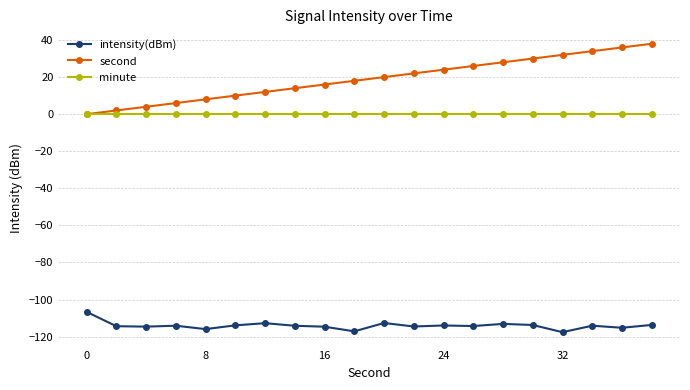

Does the chart display data point markers on the line(s)?

Yes